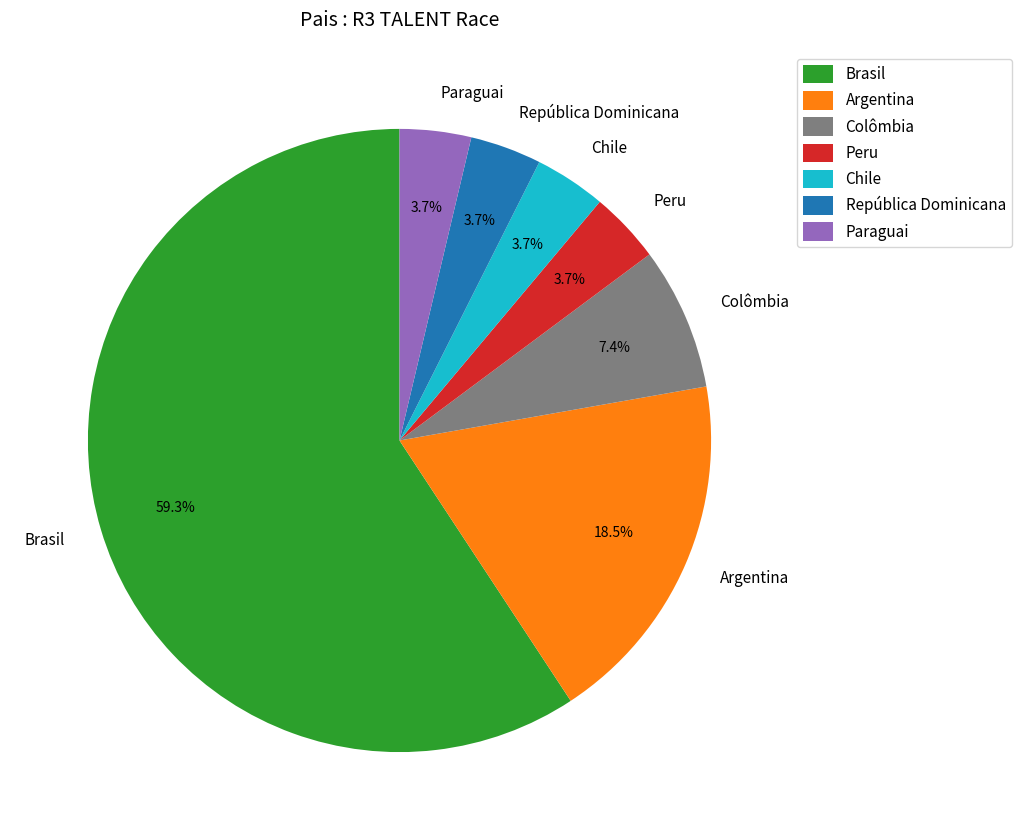

To the nearest percent, what is the combined percentage of Chile and Paraguai?

7%